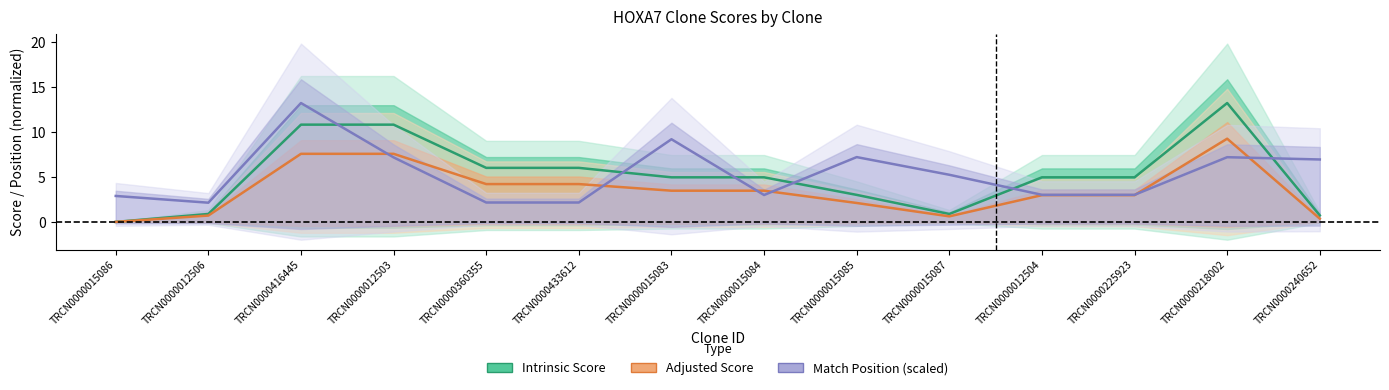

Reading right to left, extract all data points from this chart.

Intrinsic Score: TRCN0000240652=0.7	TRCN0000218002=13.2	TRCN0000225923=5.0	TRCN0000012504=5.0	TRCN0000015087=0.9	TRCN0000015085=3.0	TRCN0000015084=5.0	TRCN0000015083=5.0	TRCN0000433612=6.0	TRCN0000360355=6.0	TRCN0000012503=10.8	TRCN0000416445=10.8	TRCN0000012506=0.9	TRCN0000015086=0.0
Adjusted Score: TRCN0000240652=0.4	TRCN0000218002=9.2	TRCN0000225923=3.0	TRCN0000012504=3.0	TRCN0000015087=0.6	TRCN0000015085=2.1	TRCN0000015084=3.5	TRCN0000015083=3.5	TRCN0000433612=4.2	TRCN0000360355=4.2	TRCN0000012503=7.6	TRCN0000416445=7.6	TRCN0000012506=0.7	TRCN0000015086=0.0
Match Position (scaled): TRCN0000240652=6.9	TRCN0000218002=7.2	TRCN0000225923=3.0	TRCN0000012504=3.0	TRCN0000015087=5.2	TRCN0000015085=7.2	TRCN0000015084=3.0	TRCN0000015083=9.2	TRCN0000433612=2.2	TRCN0000360355=2.2	TRCN0000012503=7.2	TRCN0000416445=13.2	TRCN0000012506=2.1	TRCN0000015086=2.9